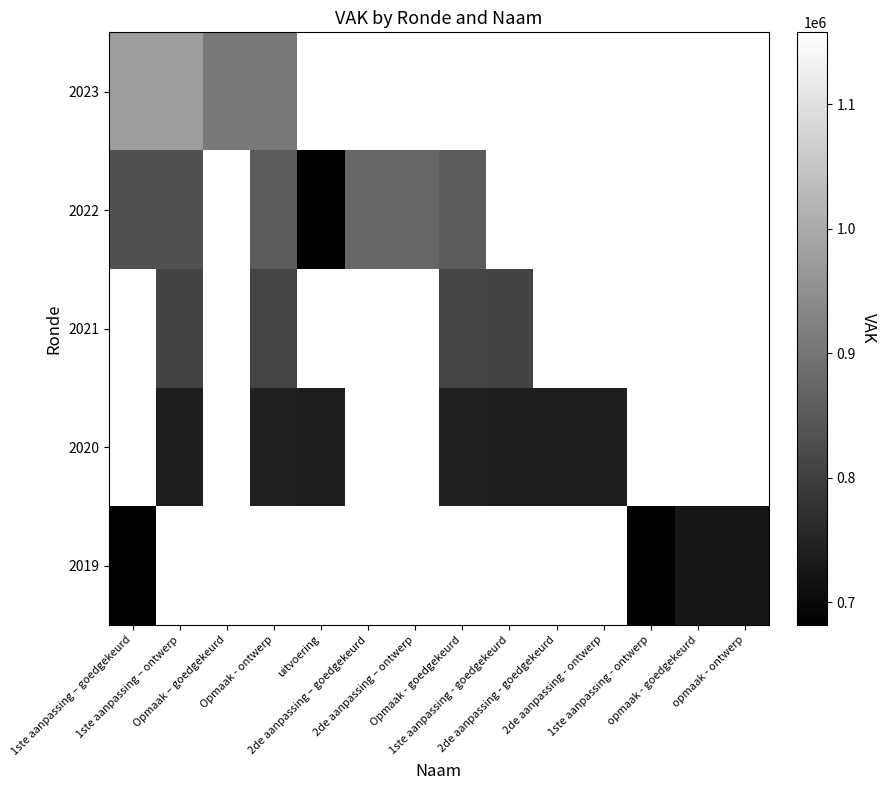

The value of 2021 at 1ste aanpassing – ontwerp is 418204.1. True or false?

False